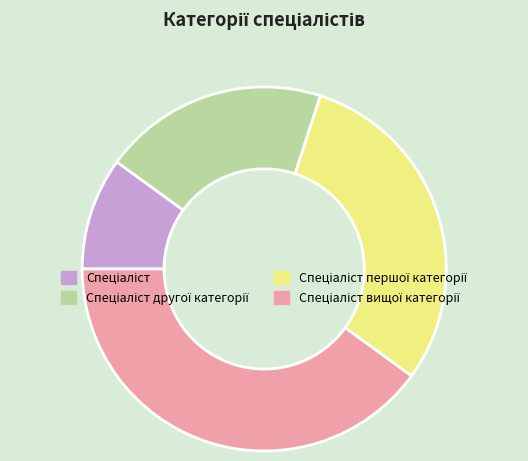

Is there any slice that represents more than half of the pie?

No